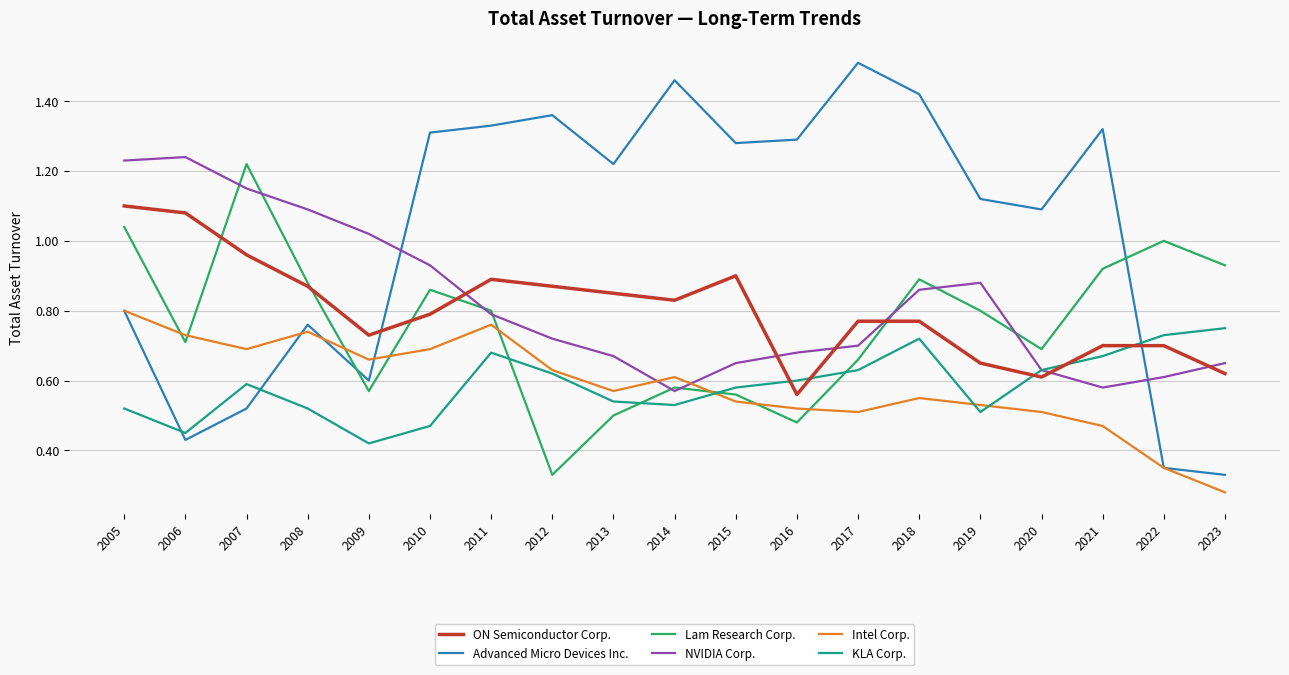

Is it true that Advanced Micro Devices Inc. equals 1.3 at 2011?

True